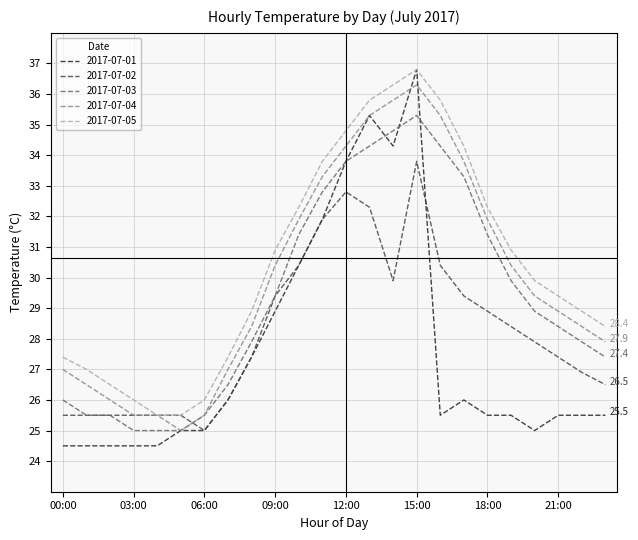

True or false: 2017-07-03 and 2017-07-02 intersect in this chart.

True